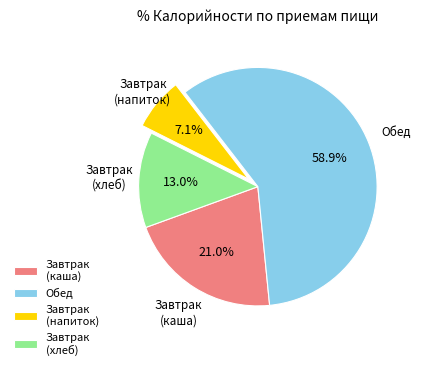

What is the total percentage of Обед and Завтрак (каша)?

79.9%